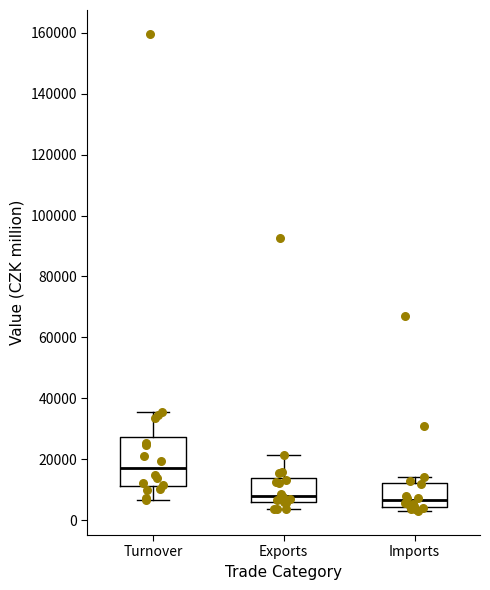

Reading left to right, read every box against the y-axis: the position of its median line, the range the box covers, and the ends of its whiskers. The values are not printed on the chart, so give them approximately, as read against the axis.

Turnover: median 18000, box 12000 to 28000, whiskers 6000 to 36000
Exports: median 8000, box 6000 to 14000, whiskers 4000 to 22000
Imports: median 6000, box 4000 to 12000, whiskers 2000 to 14000